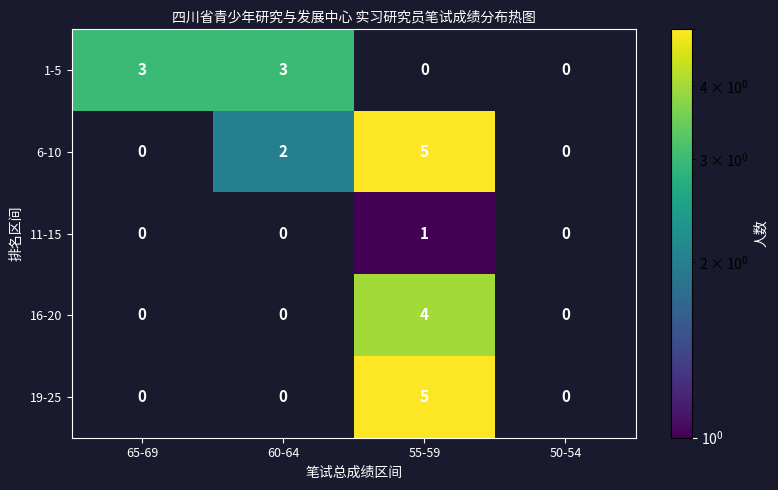

List the series in order of their overall mean, highest first.

6-10, 1-5, 19-25, 16-20, 11-15